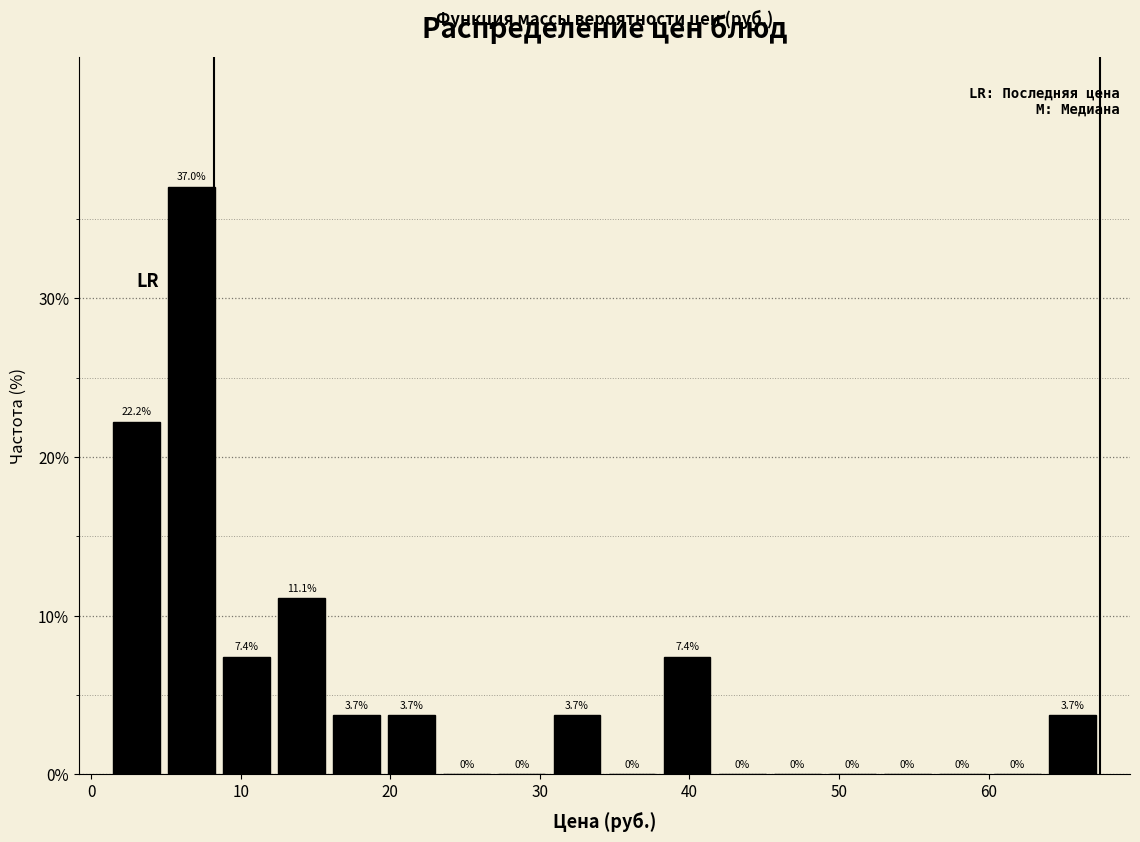

Read against the x-axis, roughly where is the centre of the tallest bar?

7